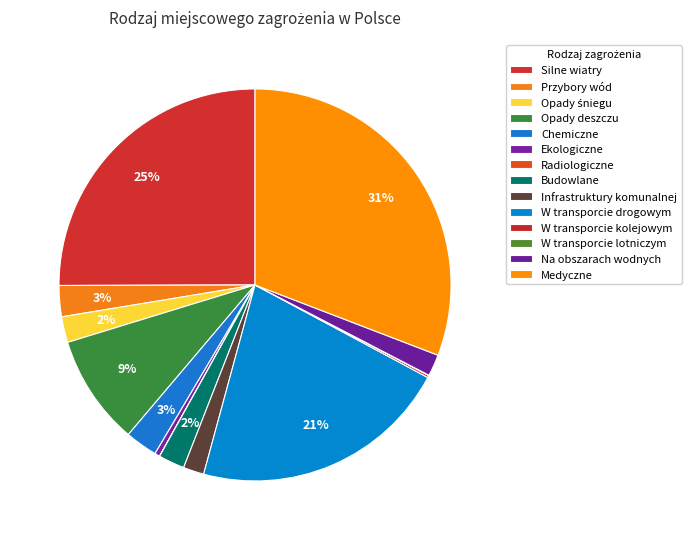

The Medyczne slice represents 17% of the pie. True or false?

False